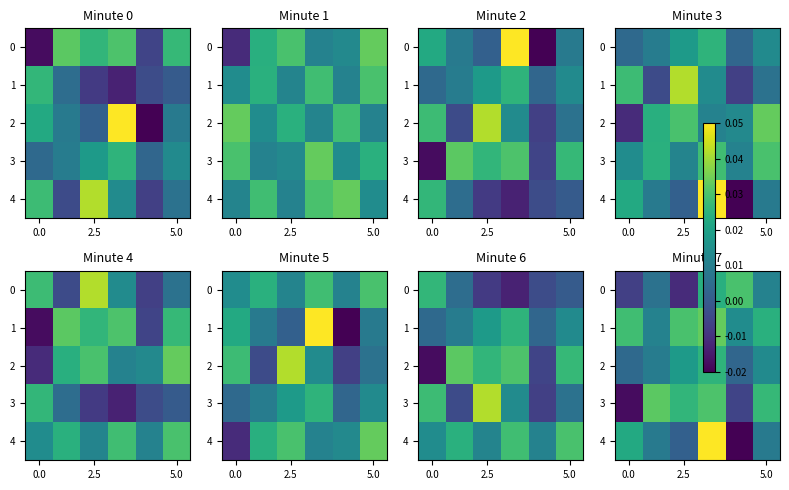

How many distinct data groups are displayed?

5